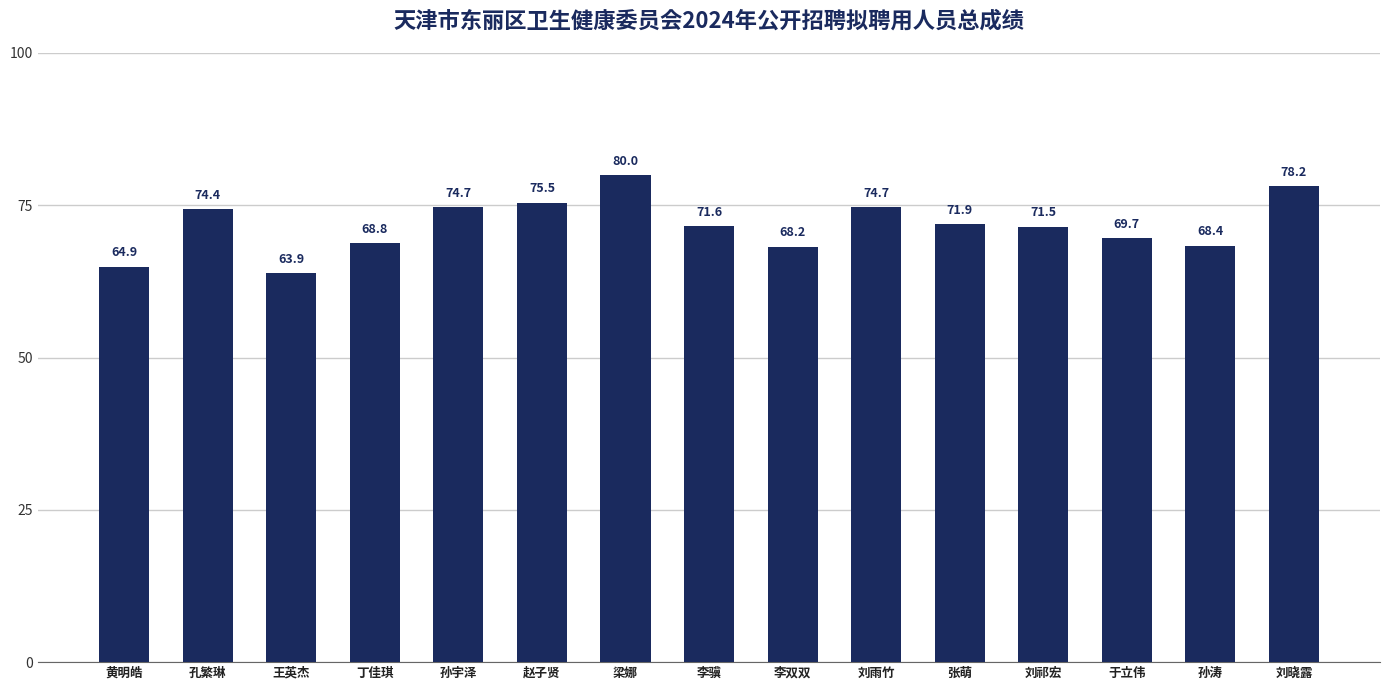

The value at 李双双 is 97.9. True or false?

False